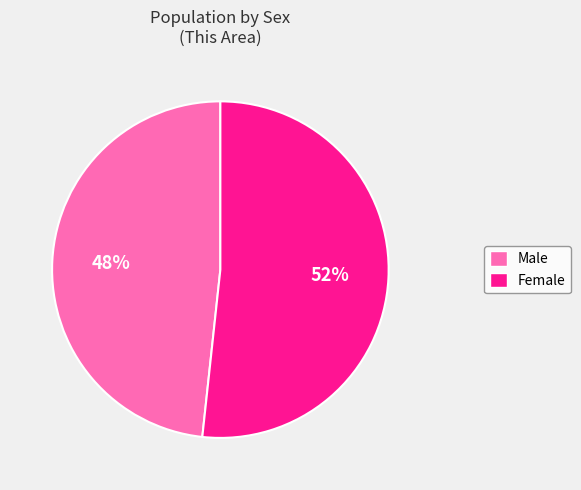

Is it true that Female is 42% of the pie?

False